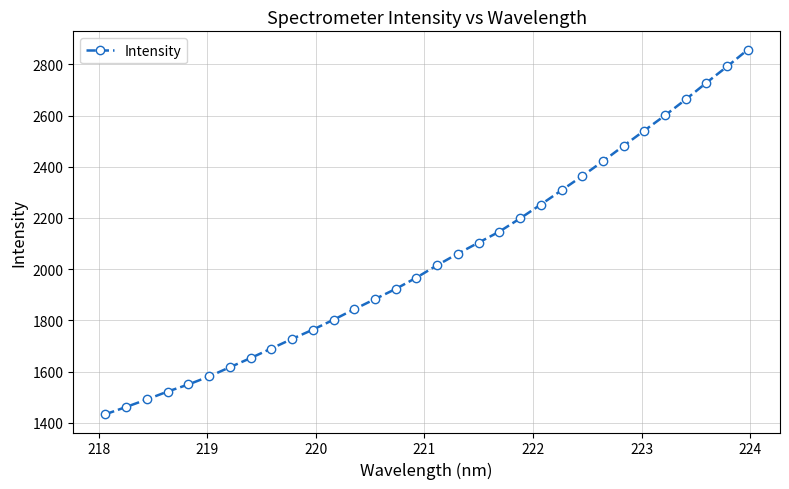

What is the smallest value displayed?

1432.9